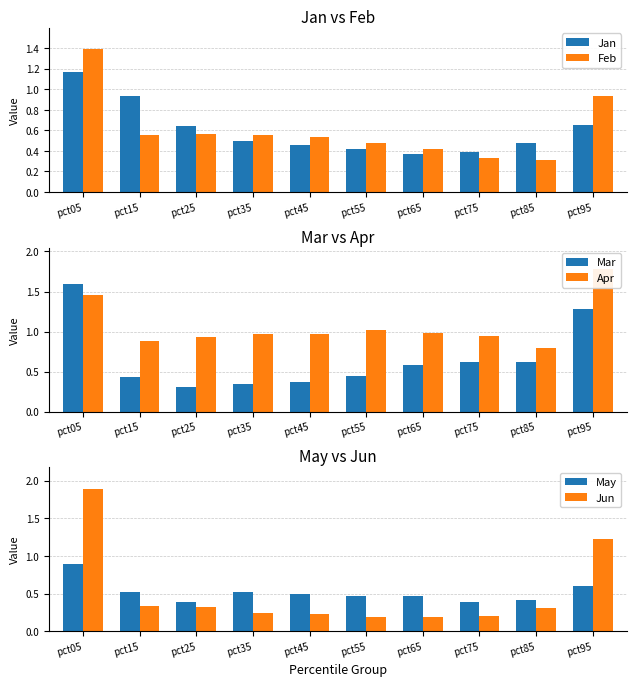

What is the sum of the Mar values at pct85 and pct15?

1.1